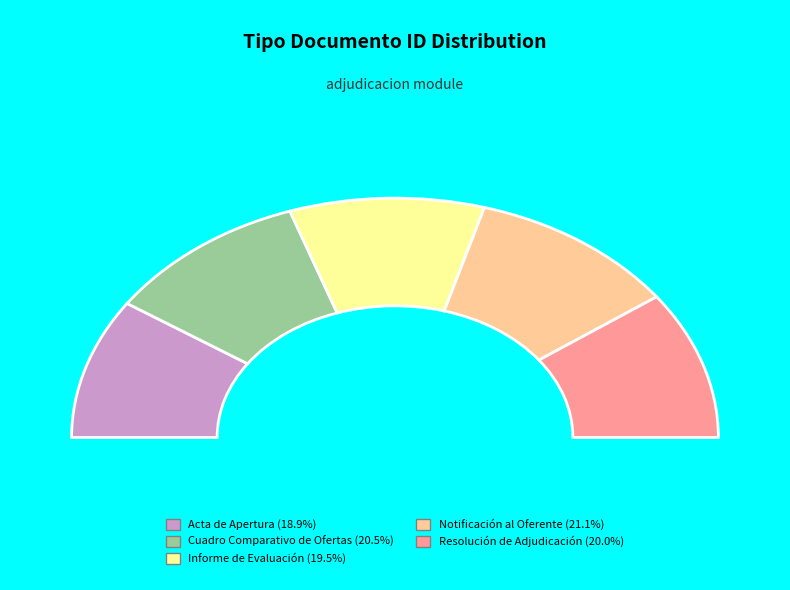

To the nearest percent, what is the combined percentage of Cuadro Comparativo de Ofertas and Informe de Evaluación?

40%